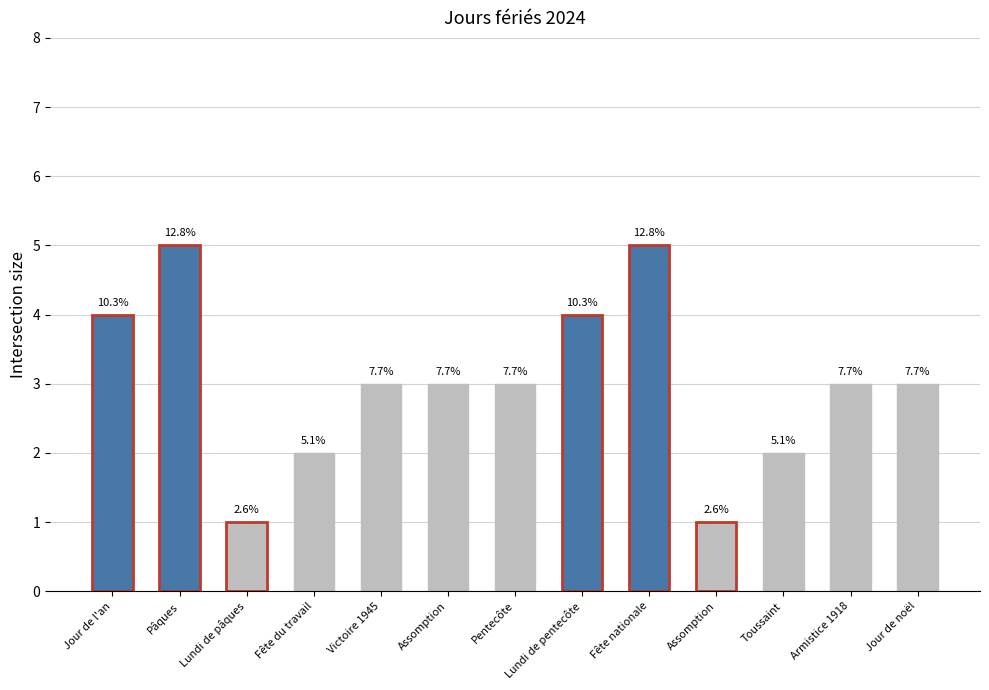

List the labels in order of value, smallest first.

Lundi de pâques, Assomption, Fête du travail, Toussaint, Victoire 1945, Assomption, Pentecôte, Armistice 1918, Jour de noël, Jour de l'an, Lundi de pentecôte, Pâques, Fête nationale